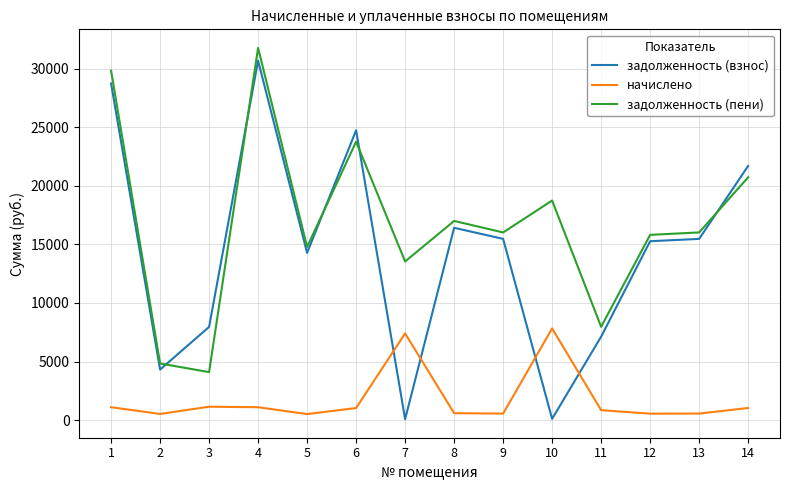

After their last crossing, which series has the higher values: задолженность (пени) or задолженность (взнос)?

задолженность (взнос)